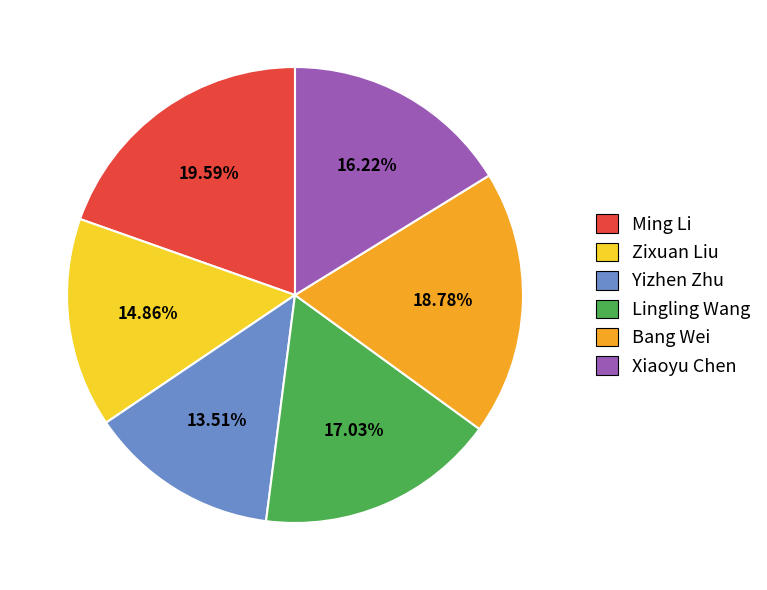

To the nearest percent, what portion does Zixuan Liu represent?

15%